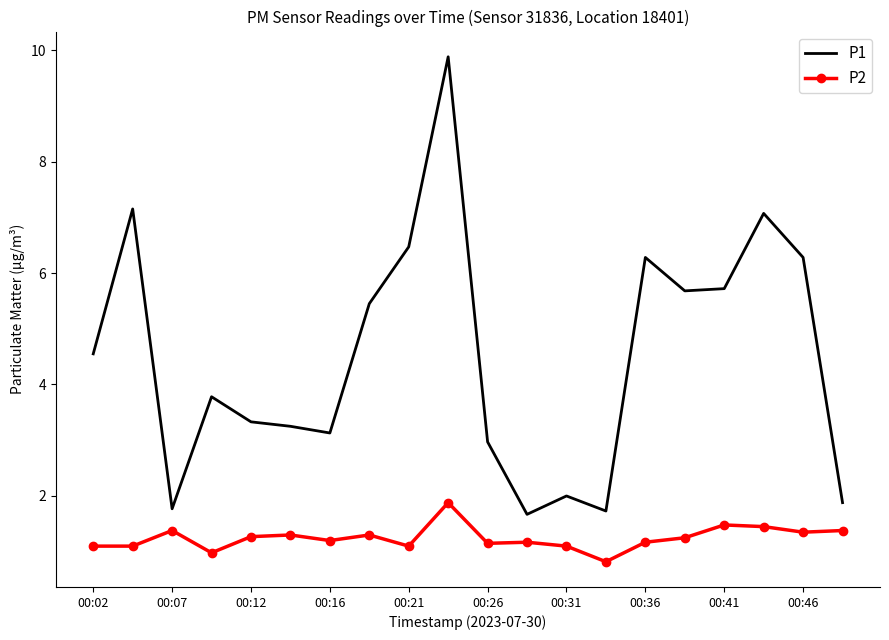

What is the maximum value for P1?

9.9